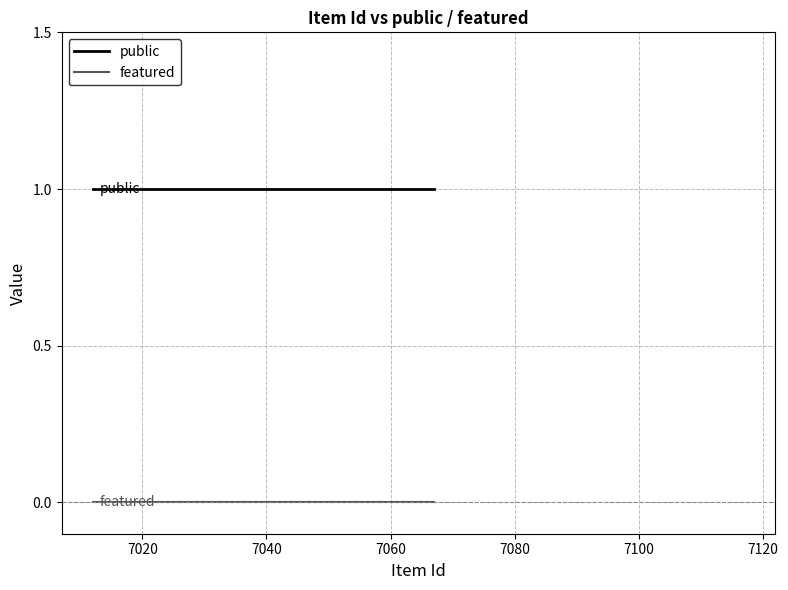

True or false: public has a value of 2 at 10.

False